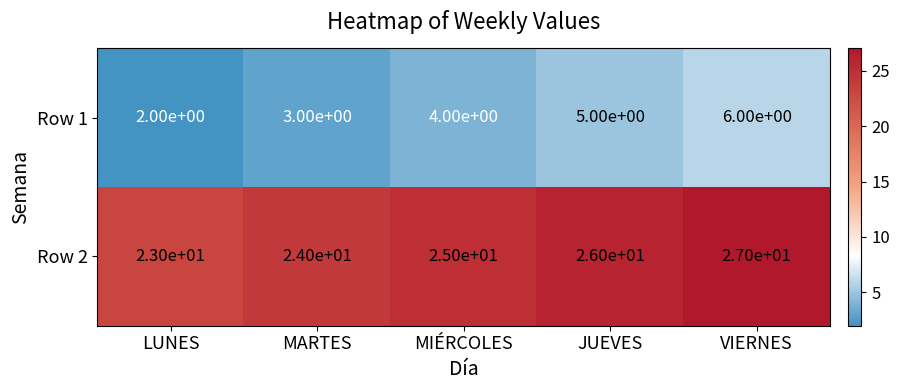

What is the sum of the Row 2 values at MARTES and JUEVES?

50